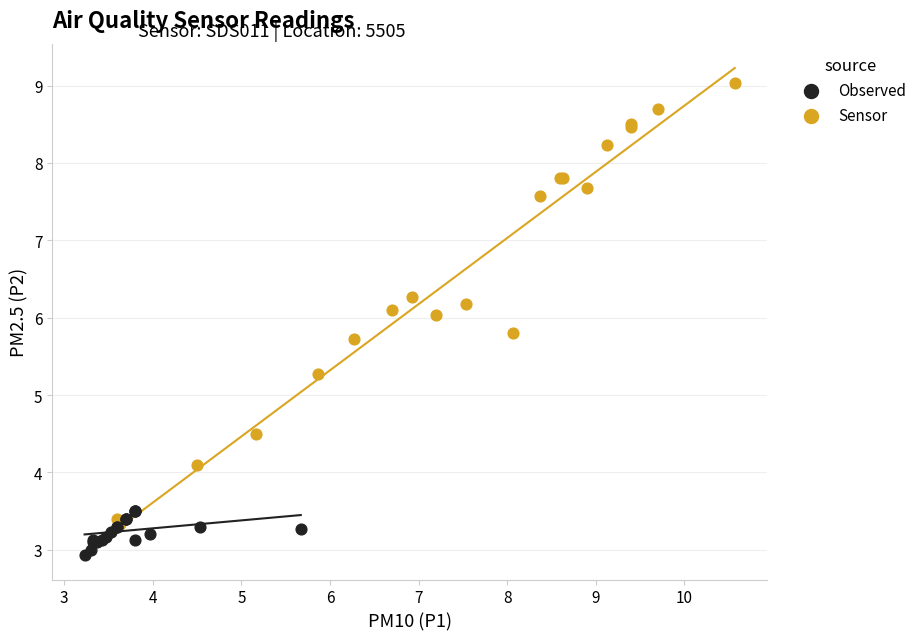

Which series contains the highest Y value?

Sensor